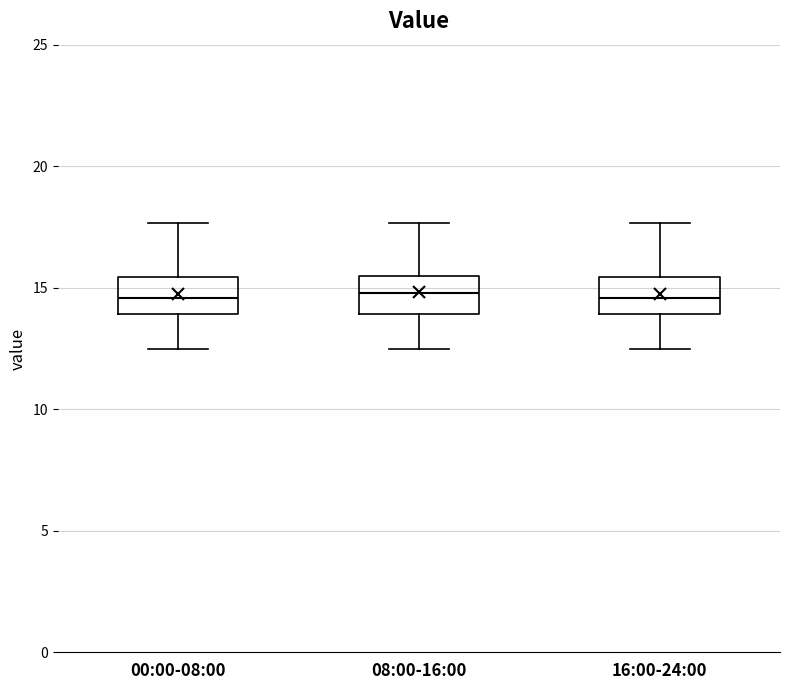

Reading left to right, transcribe this box plot: for each box, give where its median line is, the range the box spans, and where its two whiskers end, as read against the y-axis. The values are not printed on the chart, so give them approximately, as read against the axis.

00:00-08:00: median 14.5, box 14.0 to 15.5, whiskers 12.5 to 17.5
08:00-16:00: median 15.0, box 14.0 to 15.5, whiskers 12.5 to 17.5
16:00-24:00: median 14.5, box 14.0 to 15.5, whiskers 12.5 to 17.5